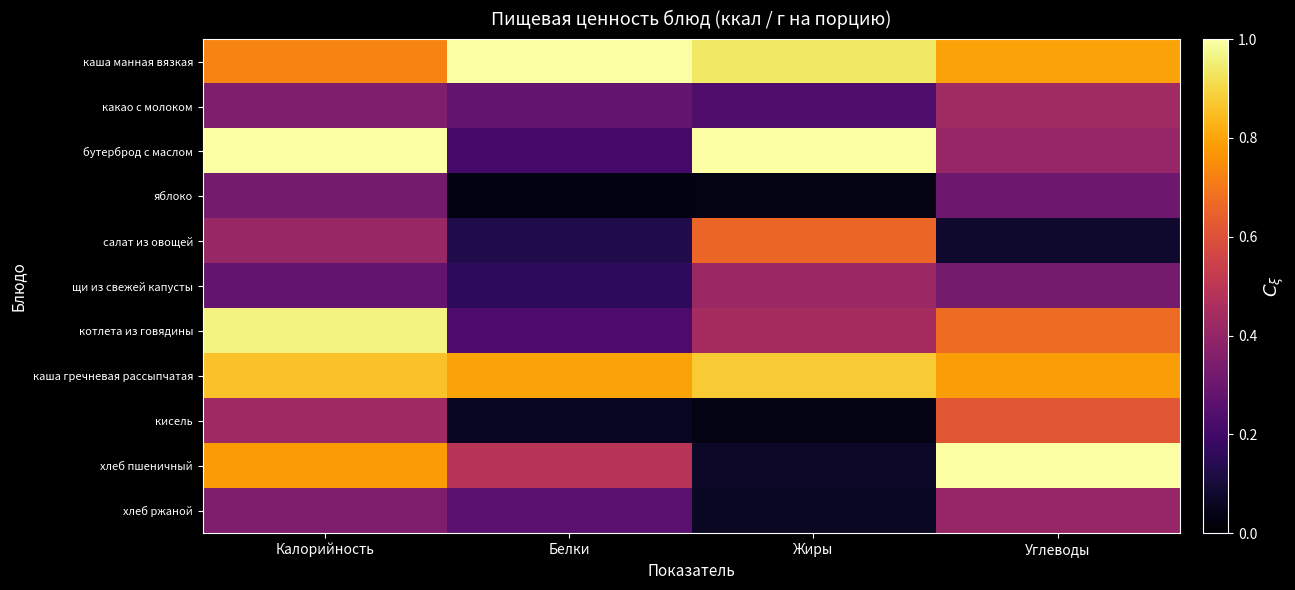

Reading left to right, what are all the values shown in this chart?

каша манная вязкая: Калорийность=0.7	Белки=1.0	Жиры=0.9	Углеводы=0.8
какао с молоком: Калорийность=0.3	Белки=0.3	Жиры=0.2	Углеводы=0.4
бутерброд с маслом: Калорийность=1.0	Белки=0.2	Жиры=1.0	Углеводы=0.4
яблоко: Калорийность=0.3	Белки=0.0	Жиры=0.0	Углеводы=0.3
салат из овощей: Калорийность=0.4	Белки=0.1	Жиры=0.7	Углеводы=0.1
щи из свежей капусты: Калорийность=0.3	Белки=0.2	Жиры=0.4	Углеводы=0.3
котлета из говядины: Калорийность=1.0	Белки=0.2	Жиры=0.4	Углеводы=0.7
каша гречневая рассыпчатая: Калорийность=0.9	Белки=0.8	Жиры=0.9	Углеводы=0.8
кисель: Калорийность=0.4	Белки=0.1	Жиры=0.0	Углеводы=0.6
хлеб пшеничный: Калорийность=0.8	Белки=0.5	Жиры=0.1	Углеводы=1.0
хлеб ржаной: Калорийность=0.3	Белки=0.3	Жиры=0.1	Углеводы=0.4